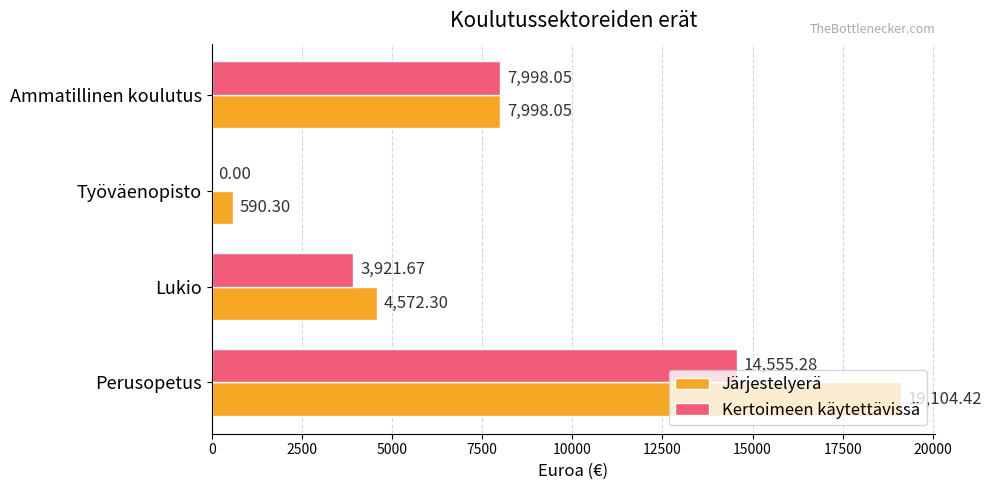

Between Perusopetus and Lukio, which series saw the biggest shift?

Järjestelyerä